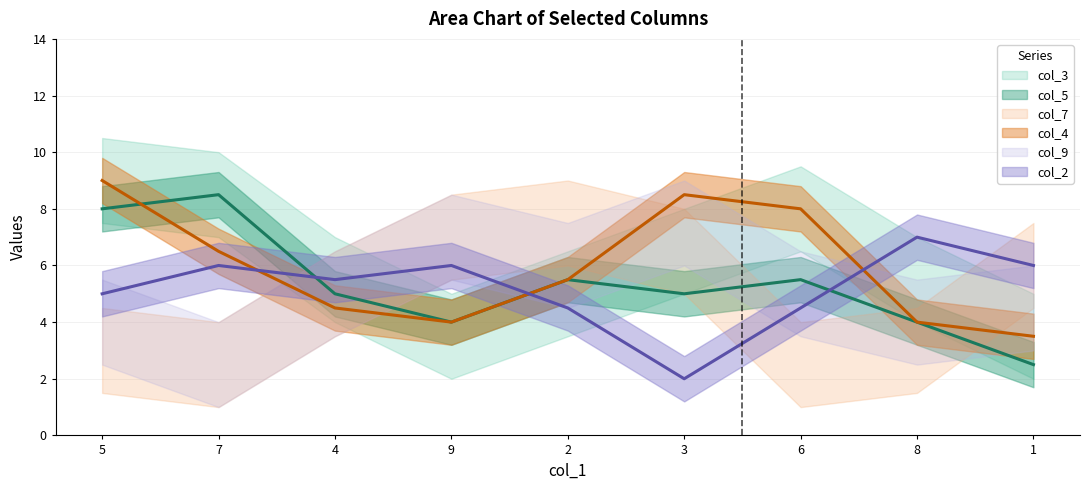

What is the label of the 6th point from the left?

3